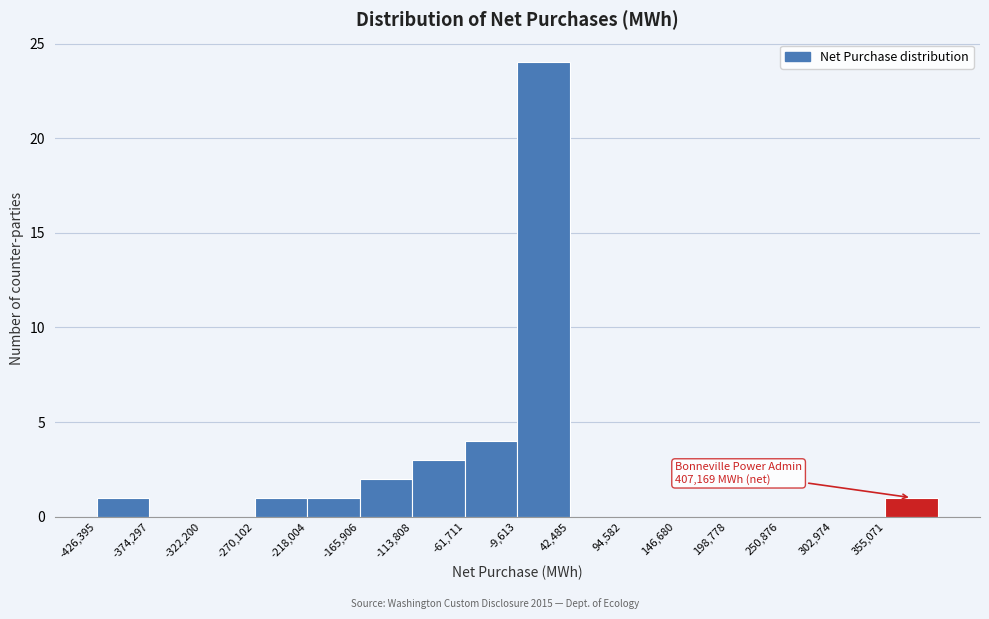

Which range on the x-axis has the tallest bar?

-10000 to 40000